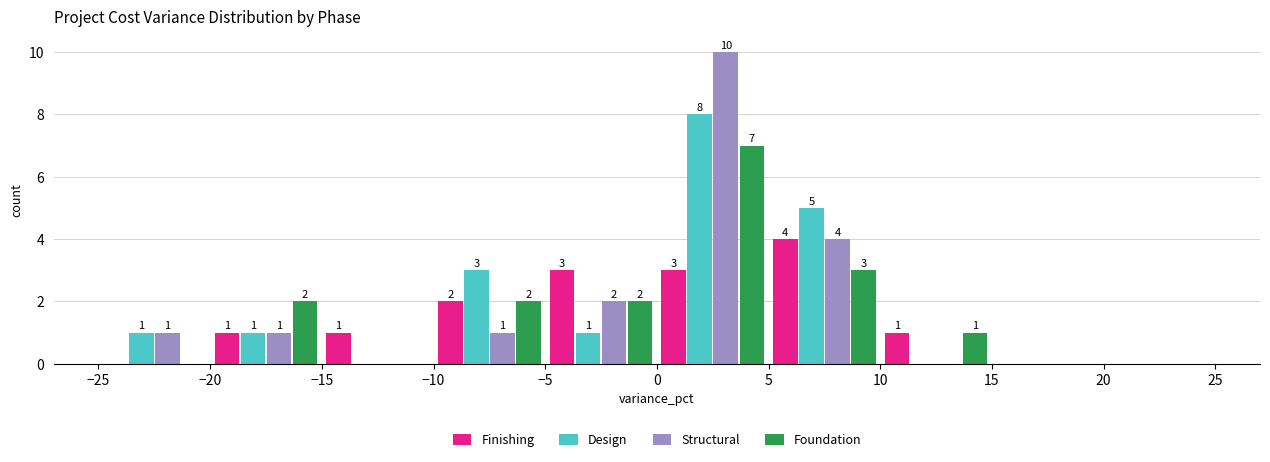

In the Structural series, which range on the x-axis has the tallest bar?

0 to 5